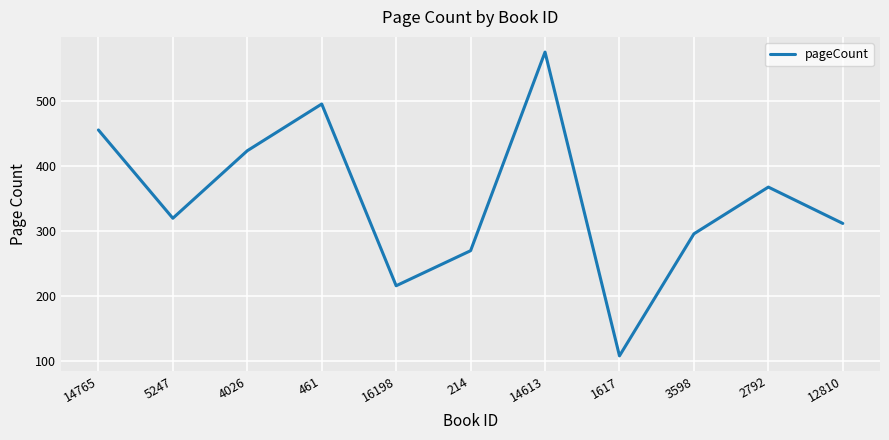

Where is the first local maximum?

461